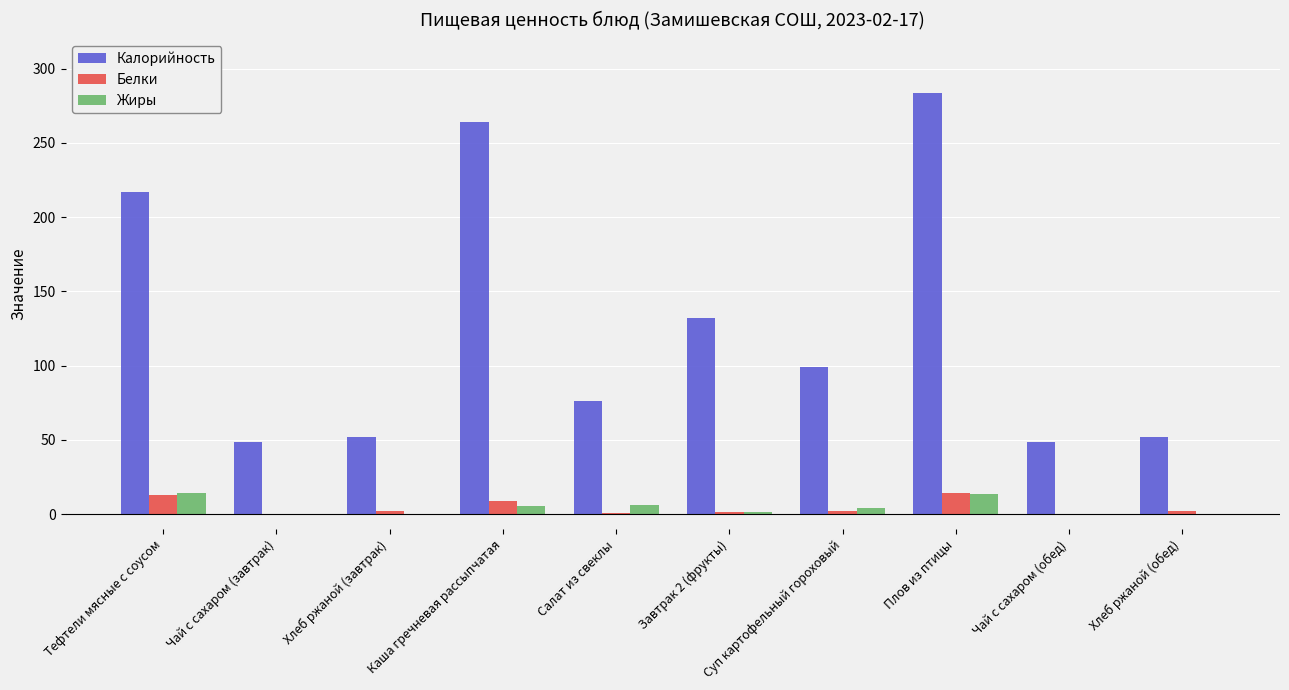

The Белки series shows 0.1 at Чай с сахаром (завтрак). True or false?

True